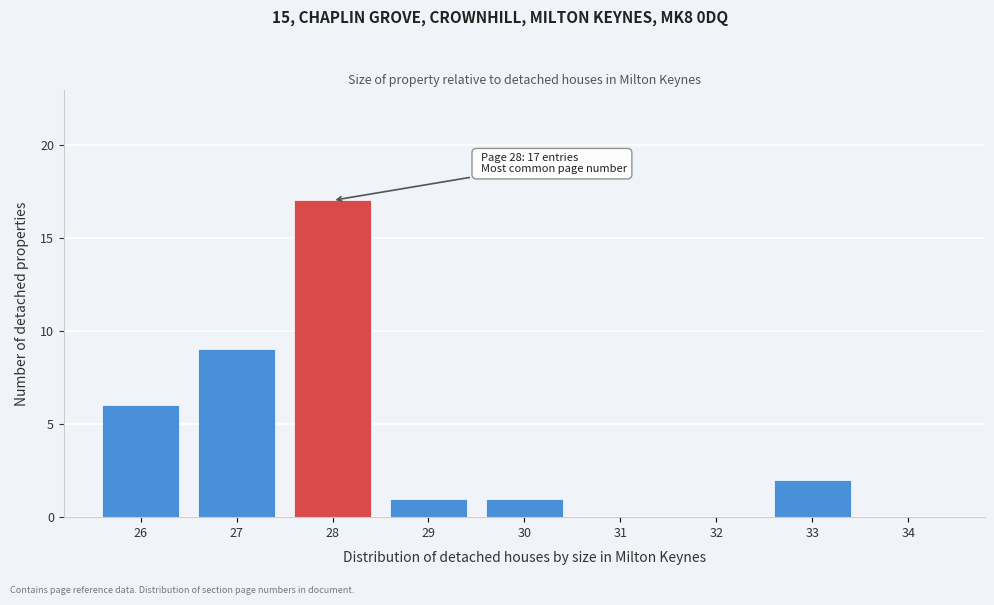

Over which range of the x-axis is the bar tallest?

27.5 to 28.5